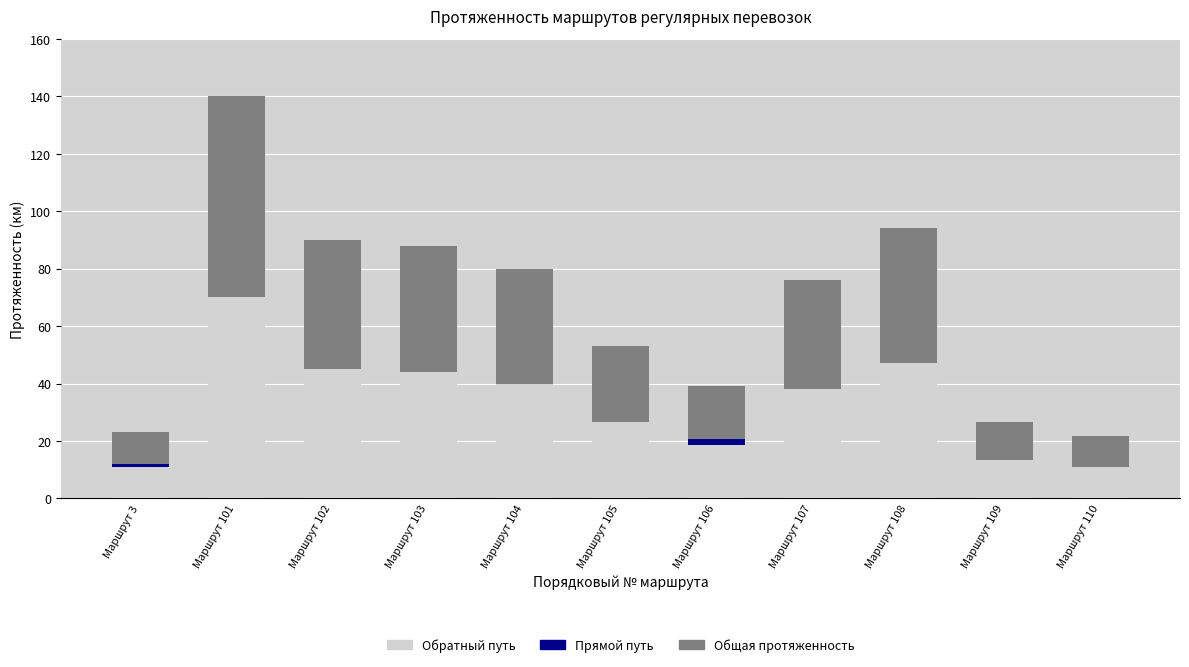

At how many categories does at least one series exceed 82?

4